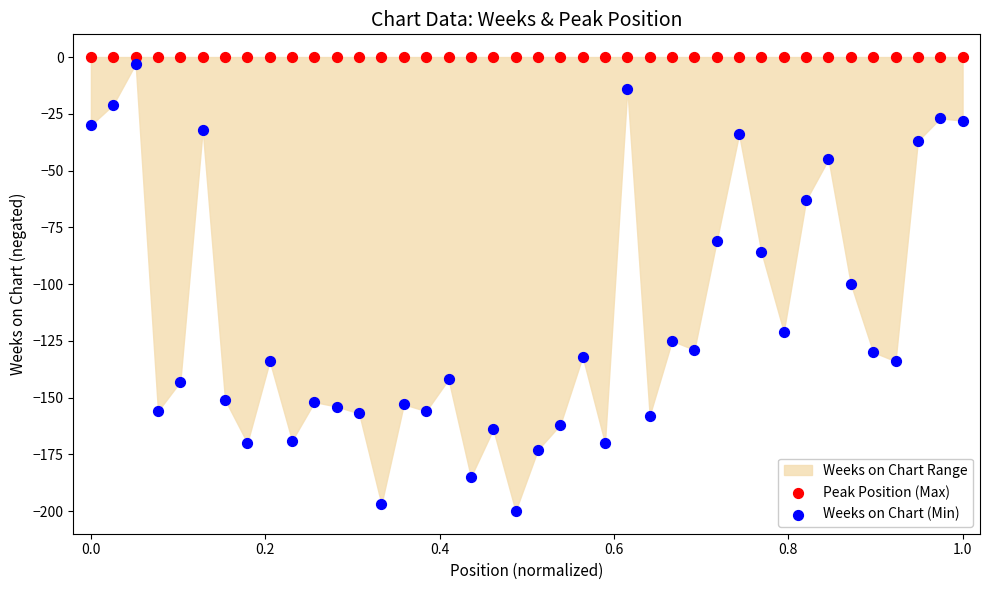

Which series contains the lowest Y value?

Weeks on Chart (Min)